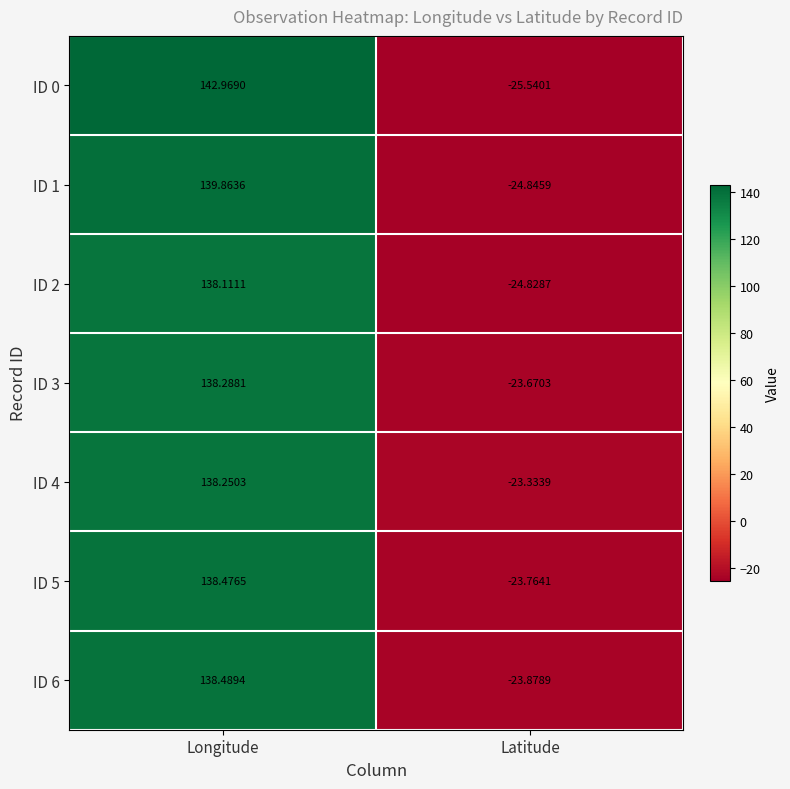

Count the number of data series in this chart.

7